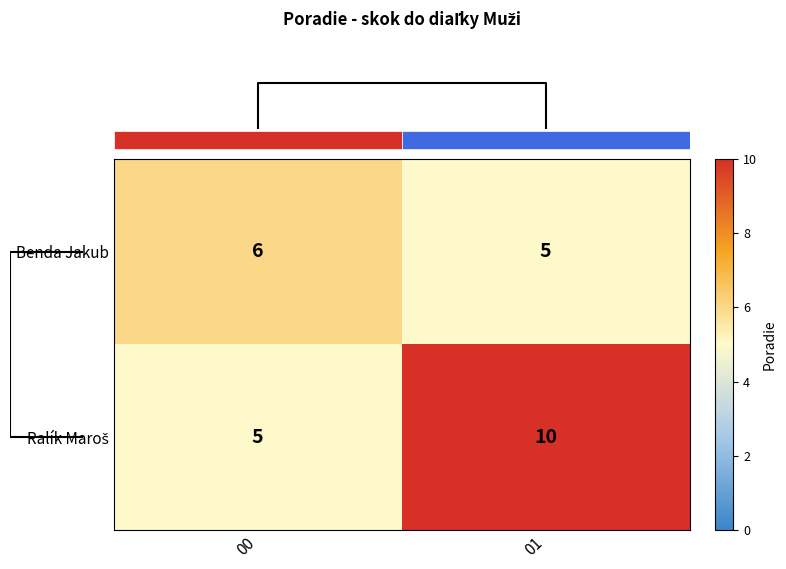

At which category is the sum across all series the highest?

01